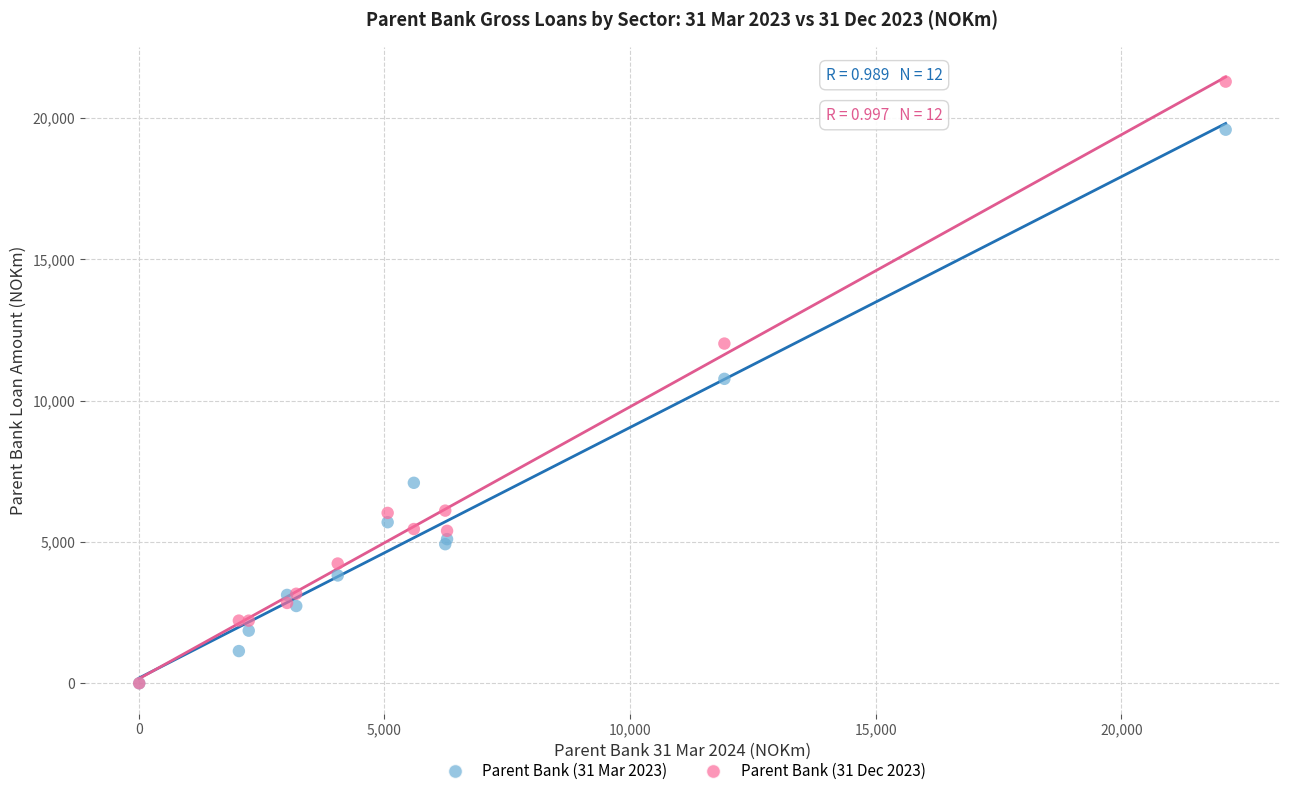

Which series has the largest Y range (max minus min)?

Parent Bank (31 Dec 2023)